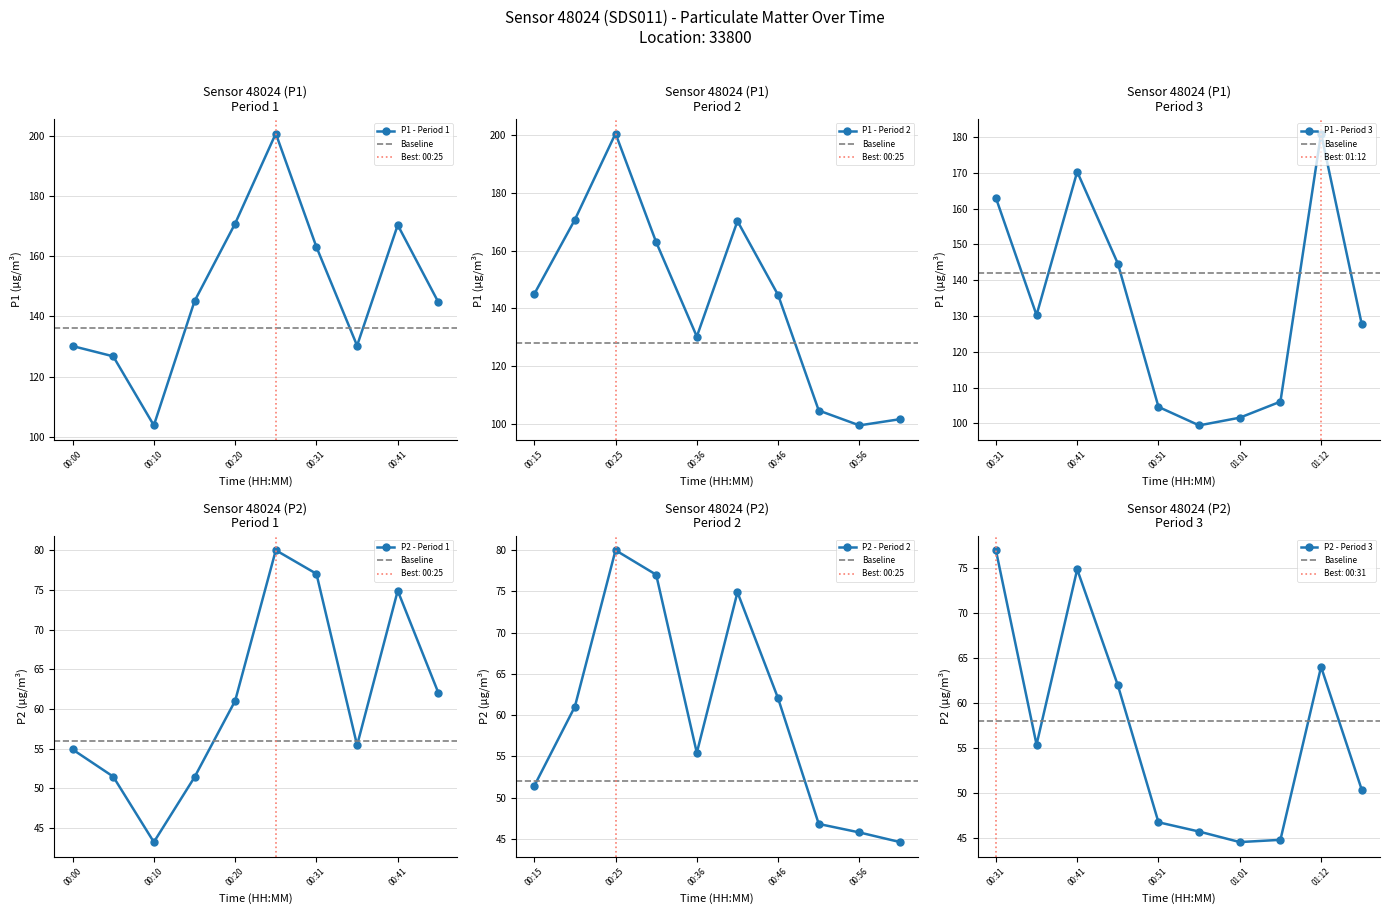

Between 00:15 and 01:17, which series saw the biggest shift?

P1